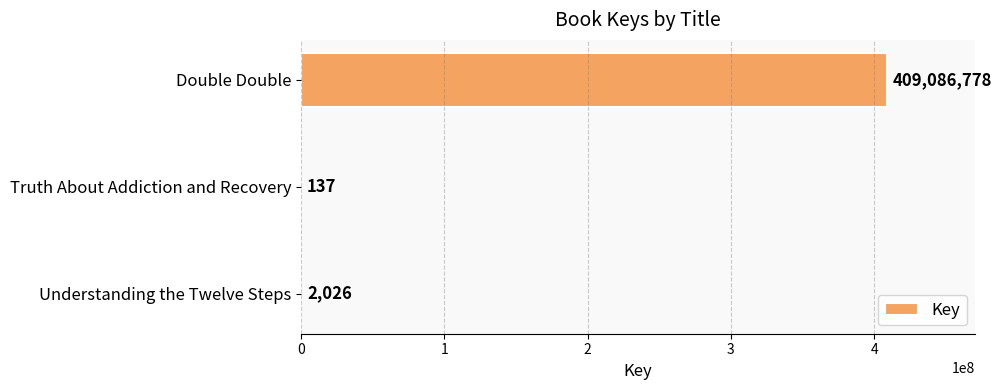

What is the change in value from Double Double to Truth About Addiction and Recovery?

-409086641